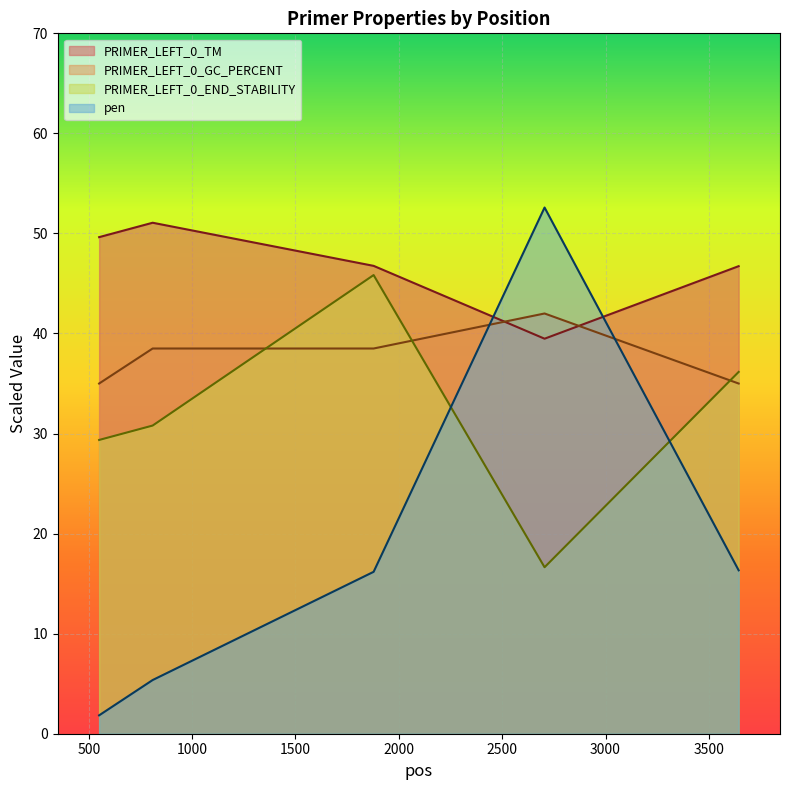

How many values in the PRIMER_LEFT_0_TM series are below 46?

1